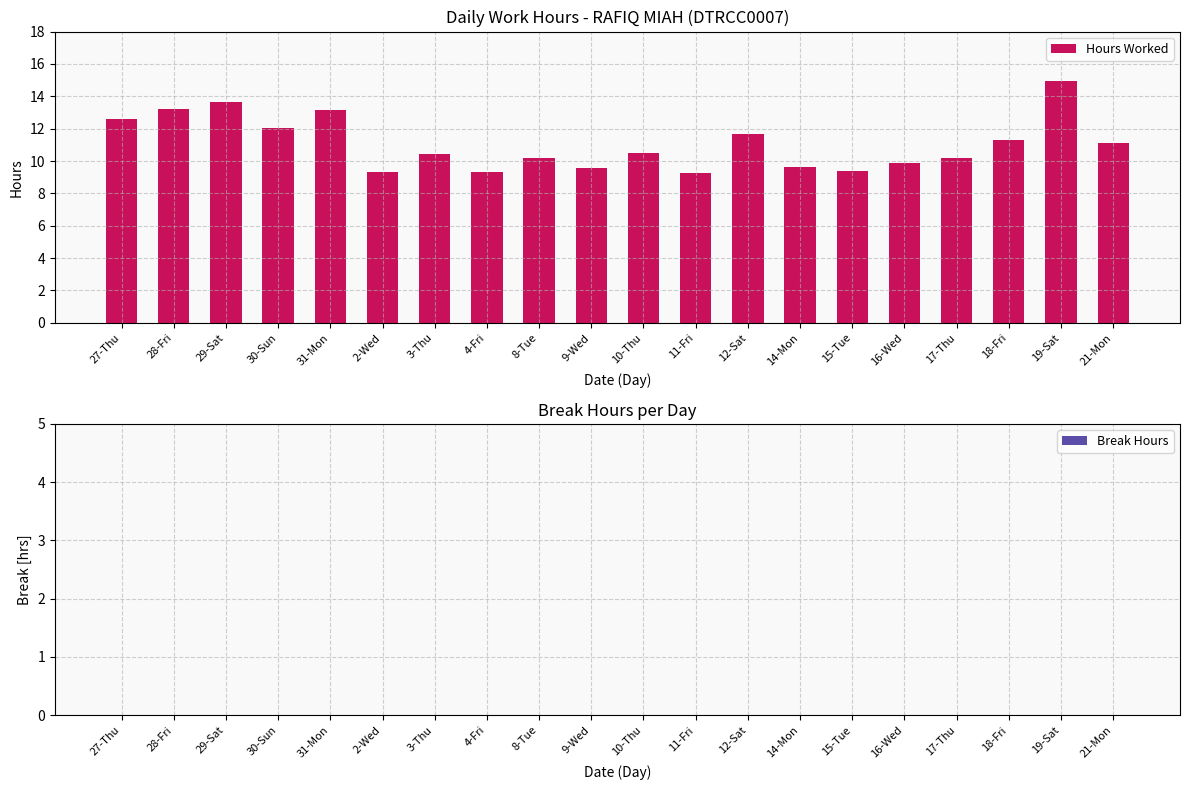

What is the label of the 10th bar from the left?

9-Wed